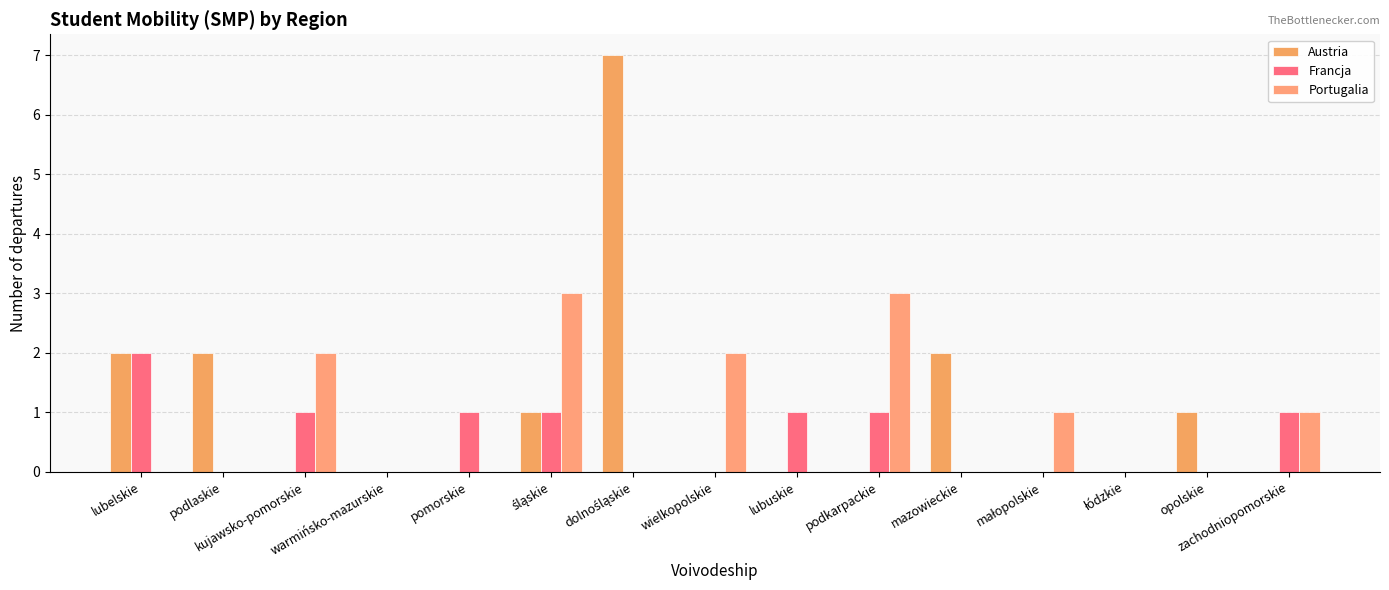

Count the number of categories in the chart.

15